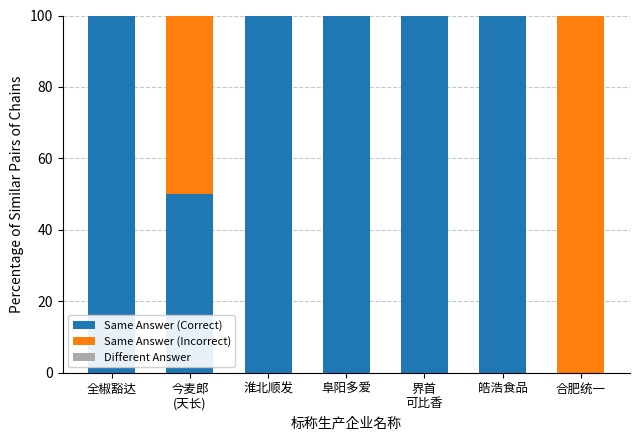

The Same Answer (Correct) series shows 100 at 皓浩食品. True or false?

True